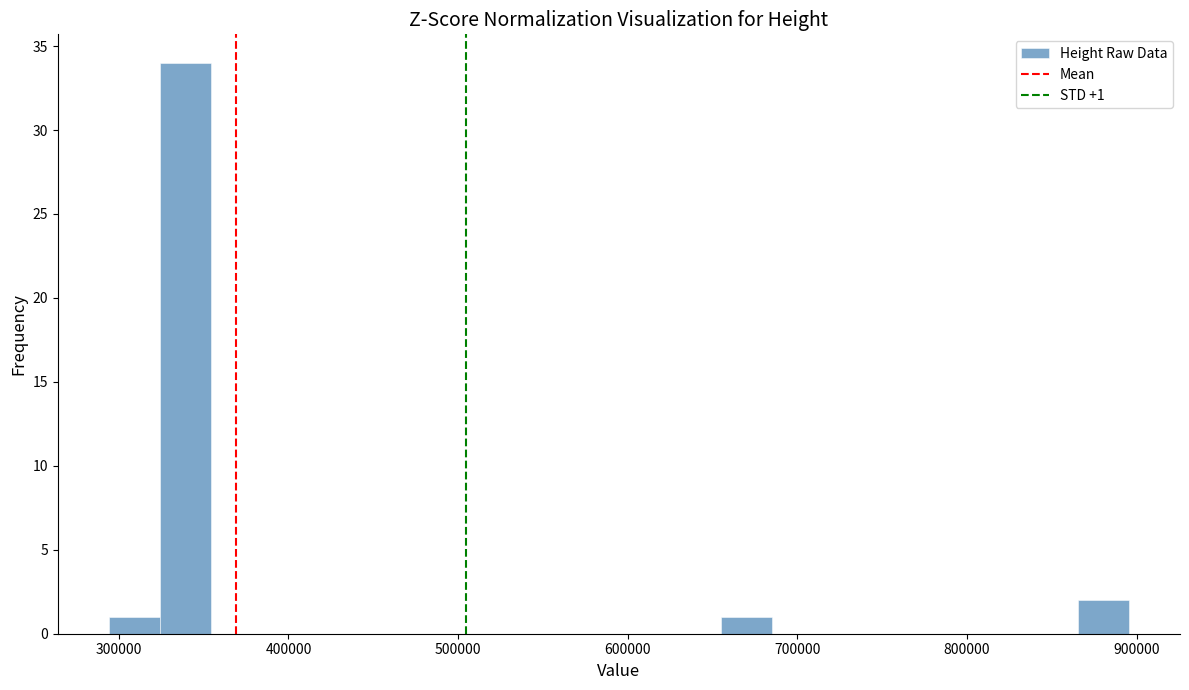

Around what value on the x-axis is the tallest bar? Give the approximate position of its centre, as read against the axis.

340000